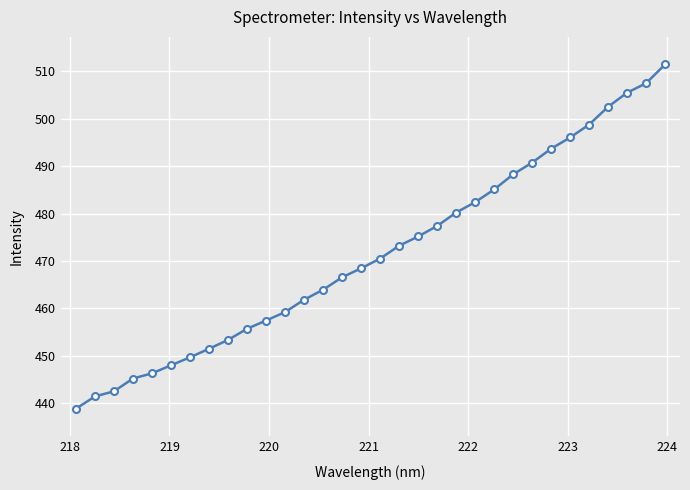

What is the value of the 8th point from the left?

451.4